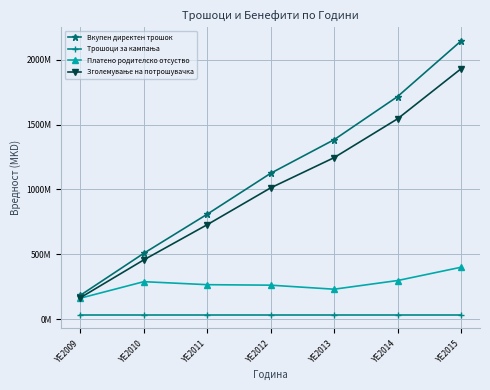

What is the value of the Платено родителско отсуство point at the 5th from the left?

230376317